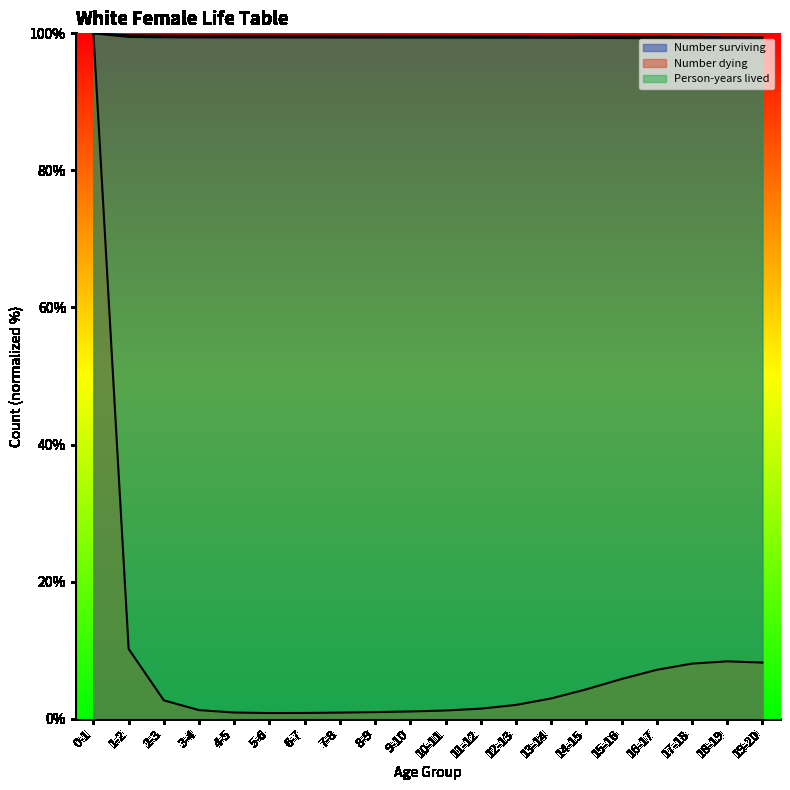

What is the difference between the maximum and minimum values in the Person-years lived series?

0.6